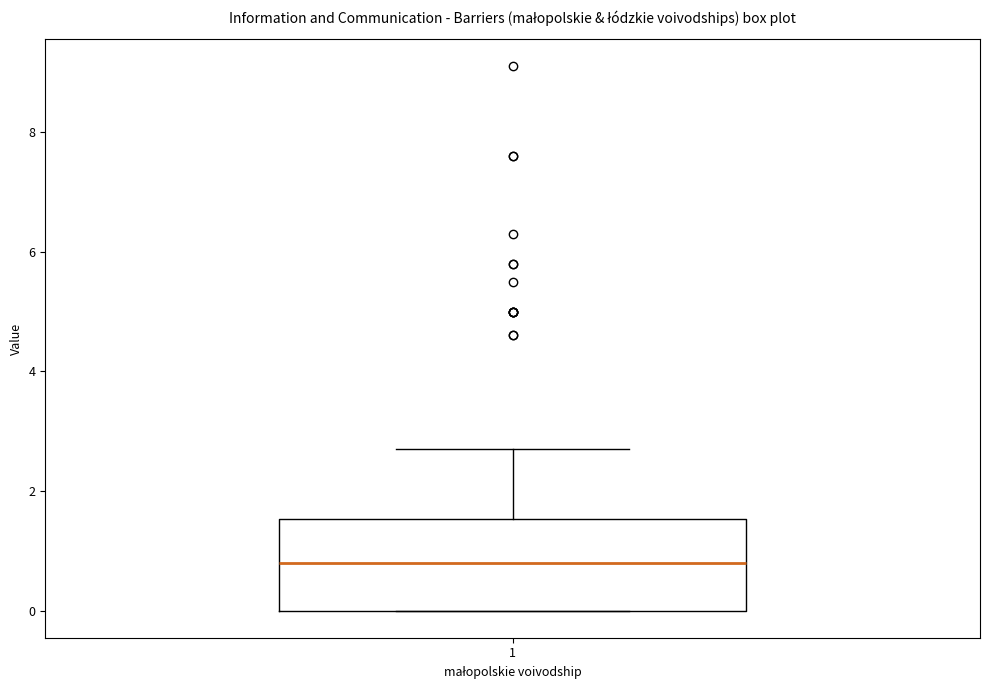

Read this box plot against the y-axis: the position of the median line, the range covered by the box, and the ends of both whiskers. The values are not printed on the chart, so give them approximately, as read against the axis.

median 0.8, box 0.0 to 1.6, whiskers 0.0 to 2.8